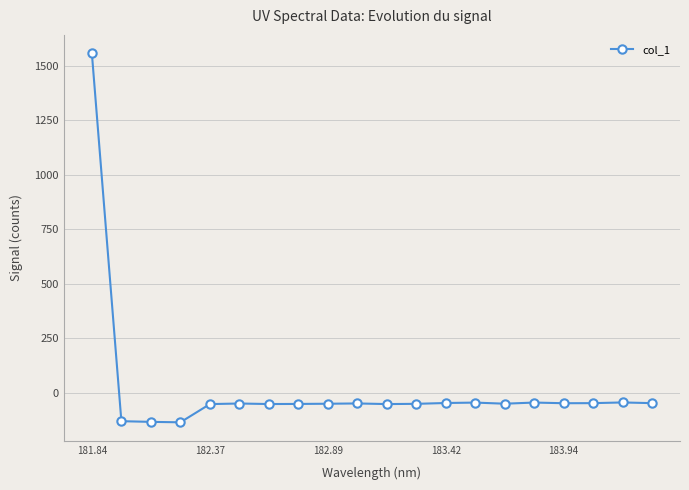

True or false: there are more than 2 points higher than both neighbors.

True